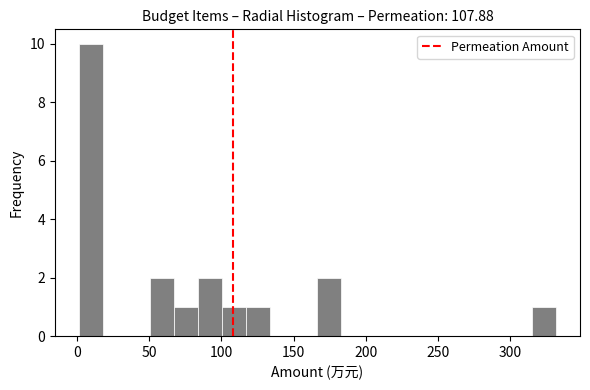

Read against the x-axis, roughly where is the centre of the tallest bar?

10